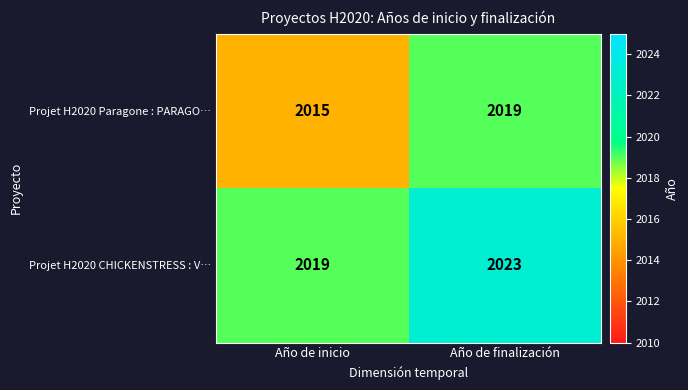

Which label corresponds to the largest value in the chart?

Año de finalización